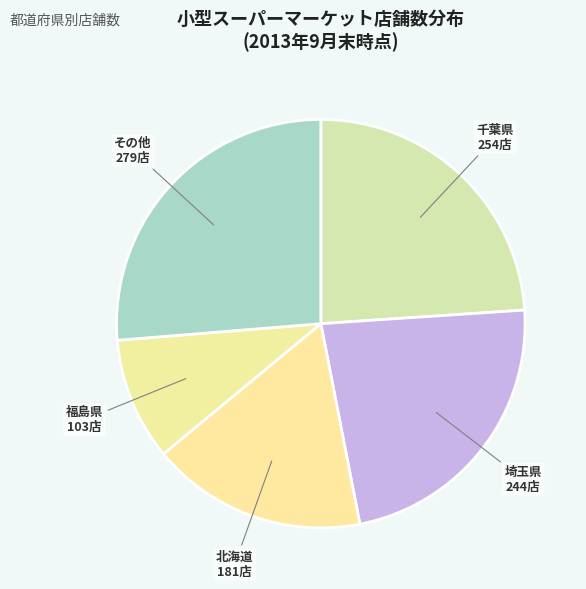

Do その他 and 福島県 together represent more than half of the pie?

No